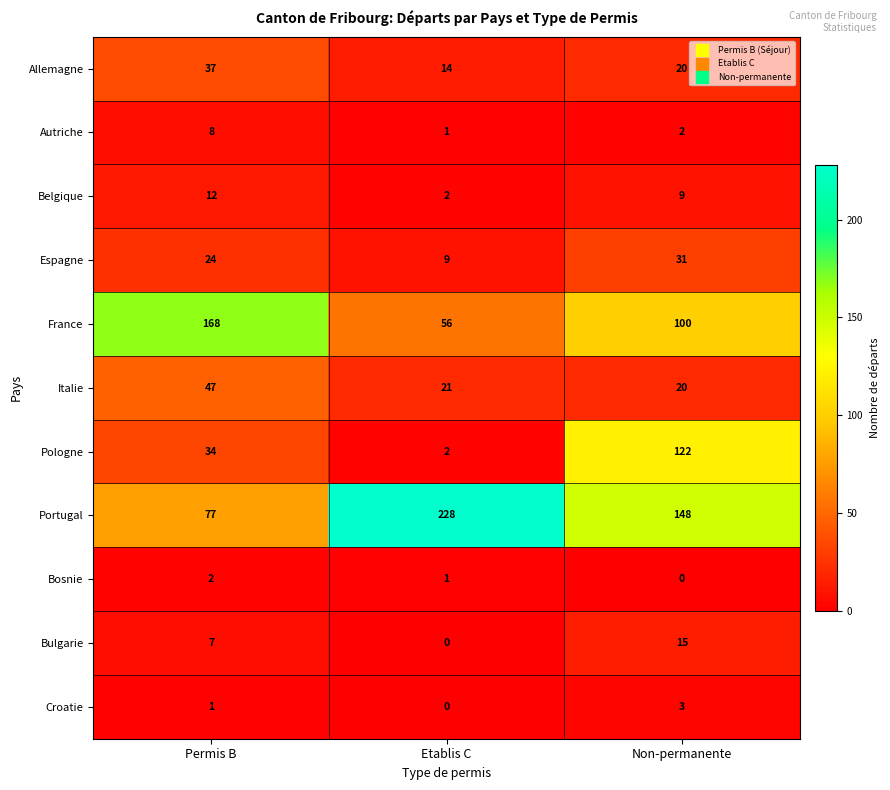

At Permis B, list the series in order from smallest to largest.

Croatie, Bosnie, Bulgarie, Autriche, Belgique, Espagne, Pologne, Allemagne, Italie, Portugal, France